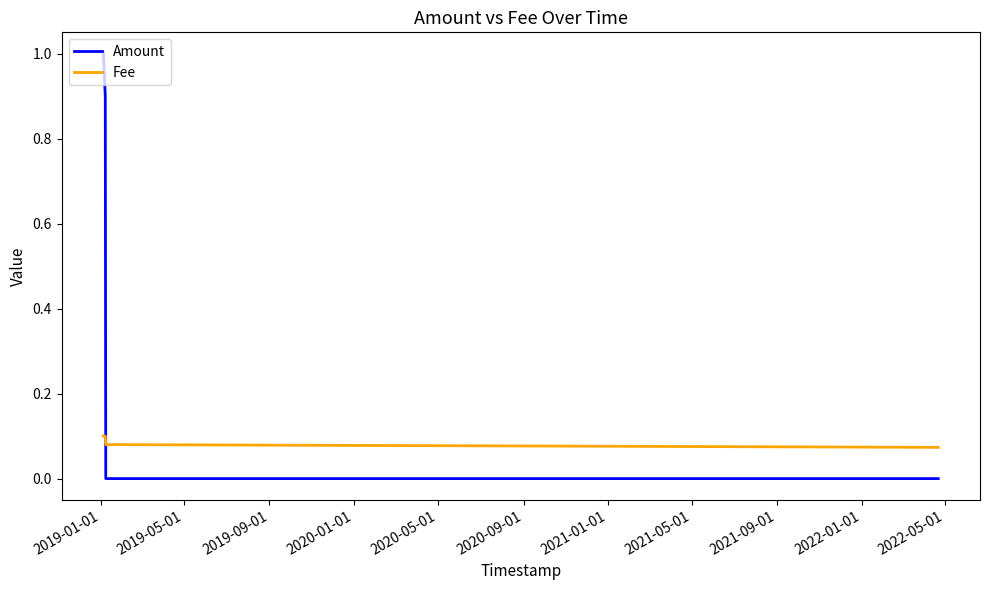

Count the number of categories in the chart.

4